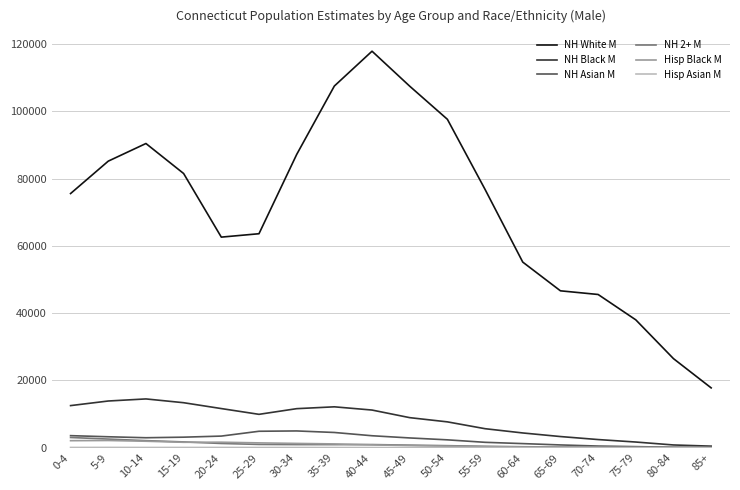

What position from the right is 45-49?

9